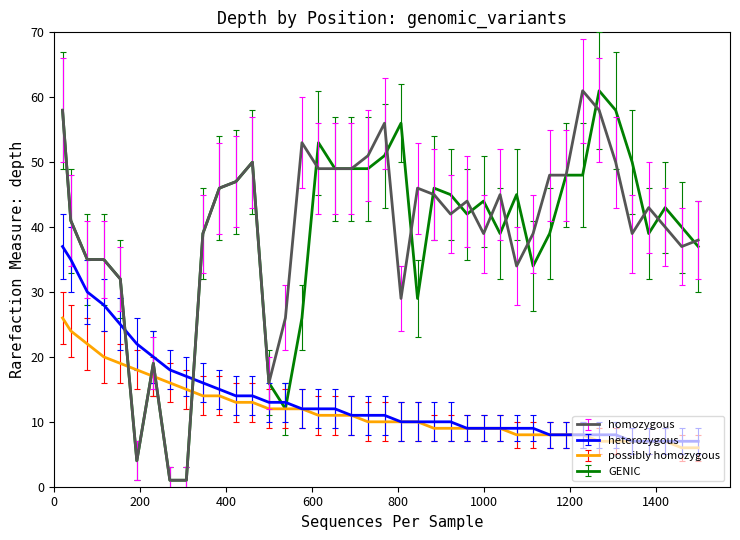

After their last crossing, which series has the higher values: heterozygous or homozygous?

homozygous